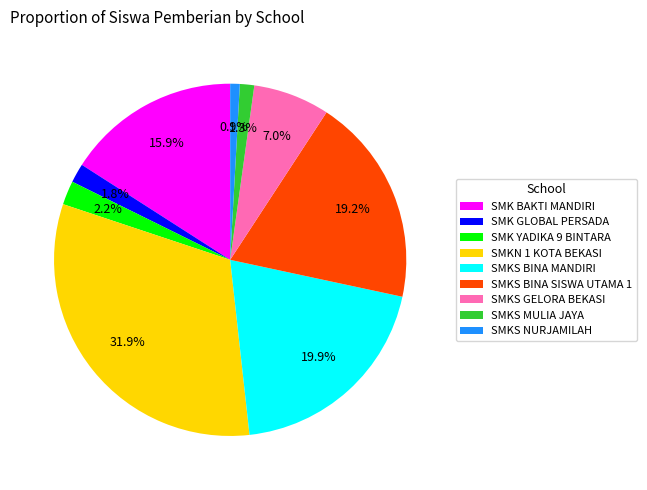

How many slices are in this pie chart?

9